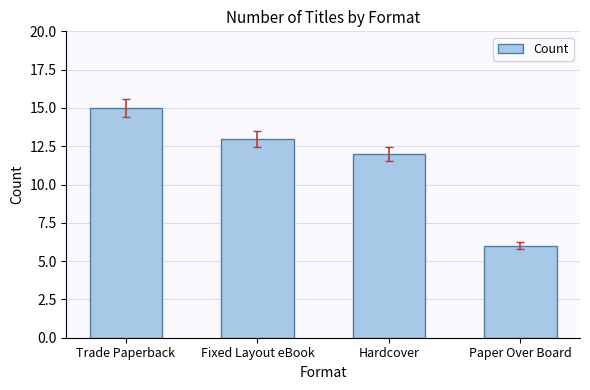

What is the maximum value shown in the chart?

15